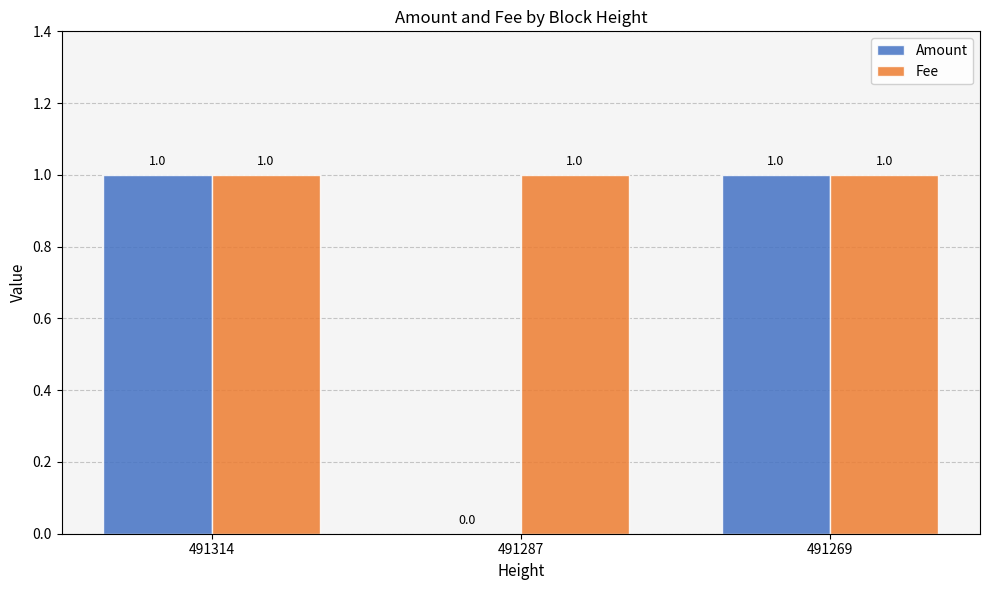

Are the bars grouped side by side (vs. stacked)?

Yes